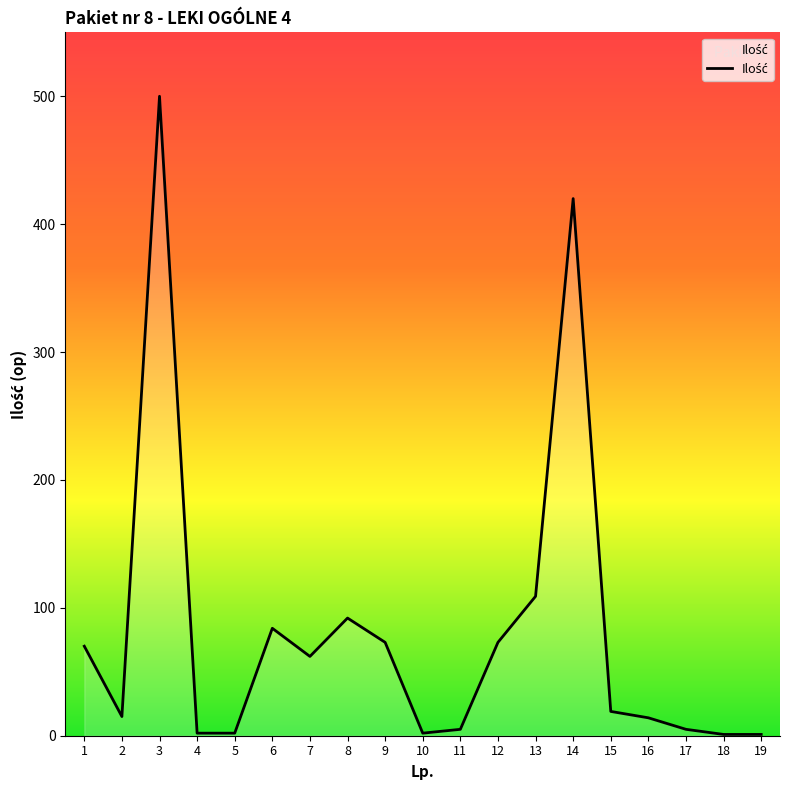

What is the average value?

82